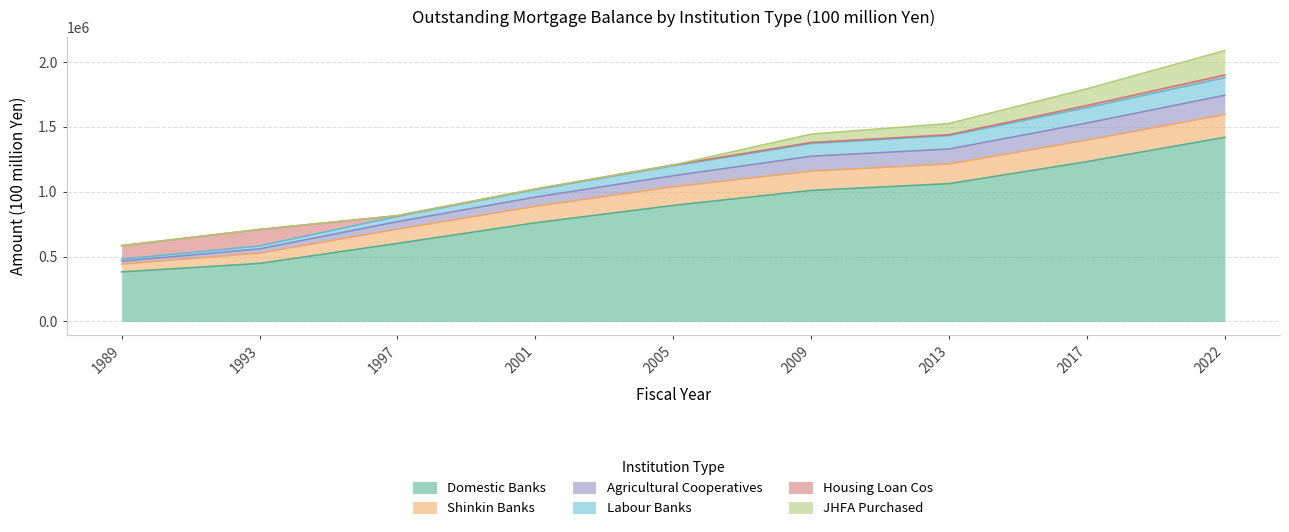

How many data points does each series have?

9